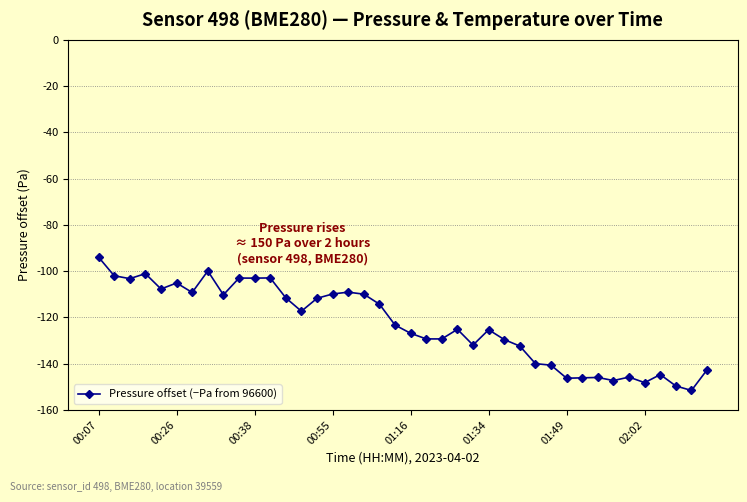

What is the sum of all values?

-4927.7